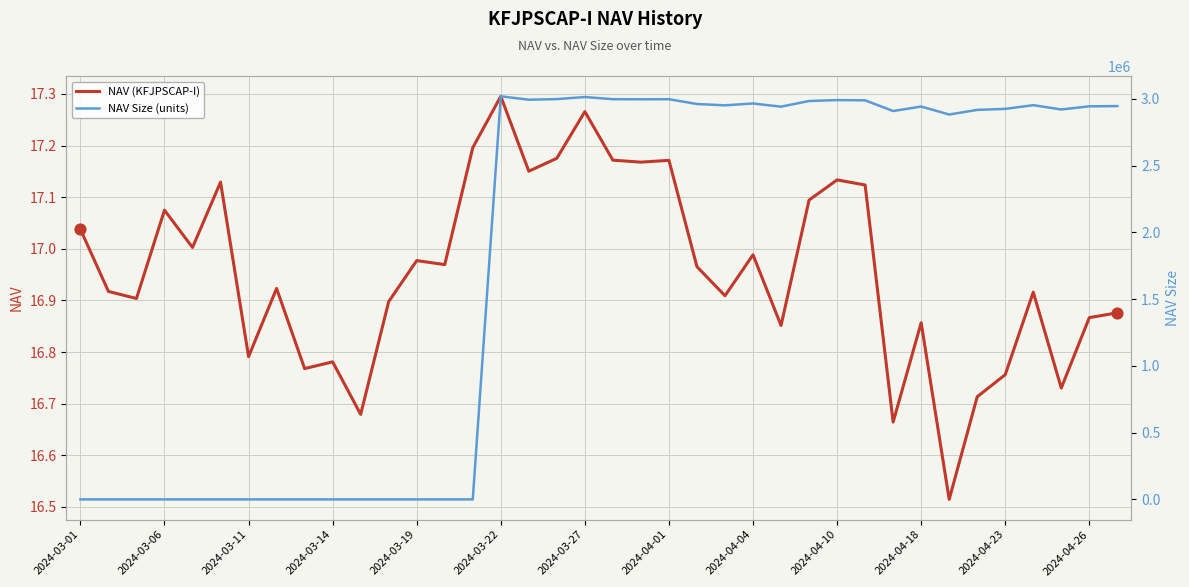

Which series has the largest Y range (max minus min)?

NAV Size (units)